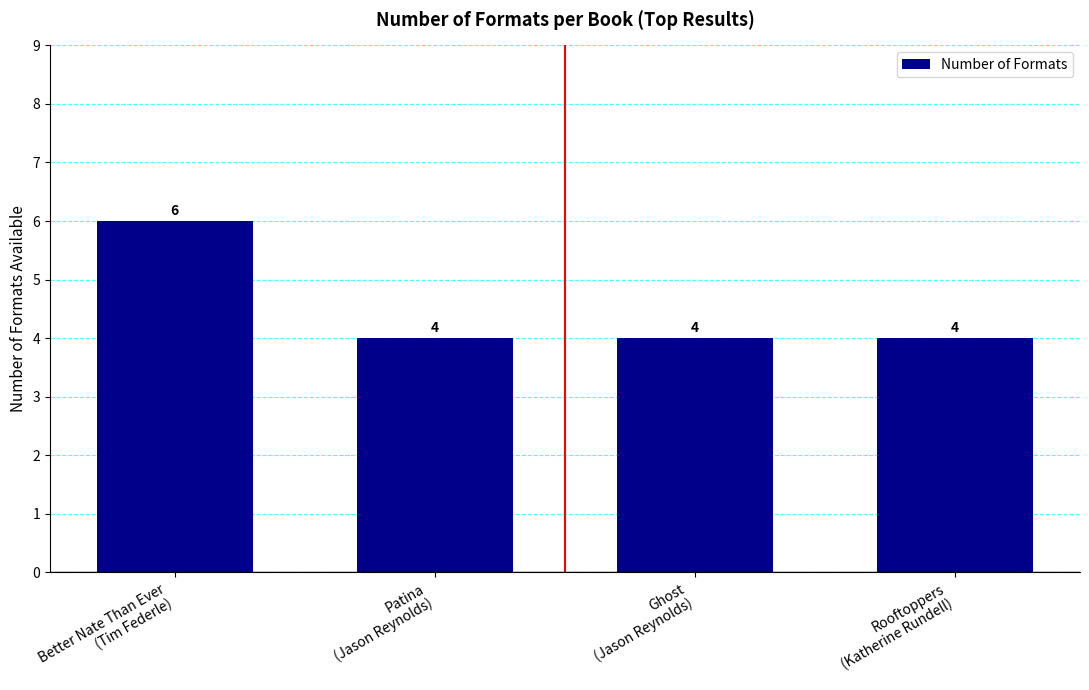

Count the values in the range 4 to 6.

4